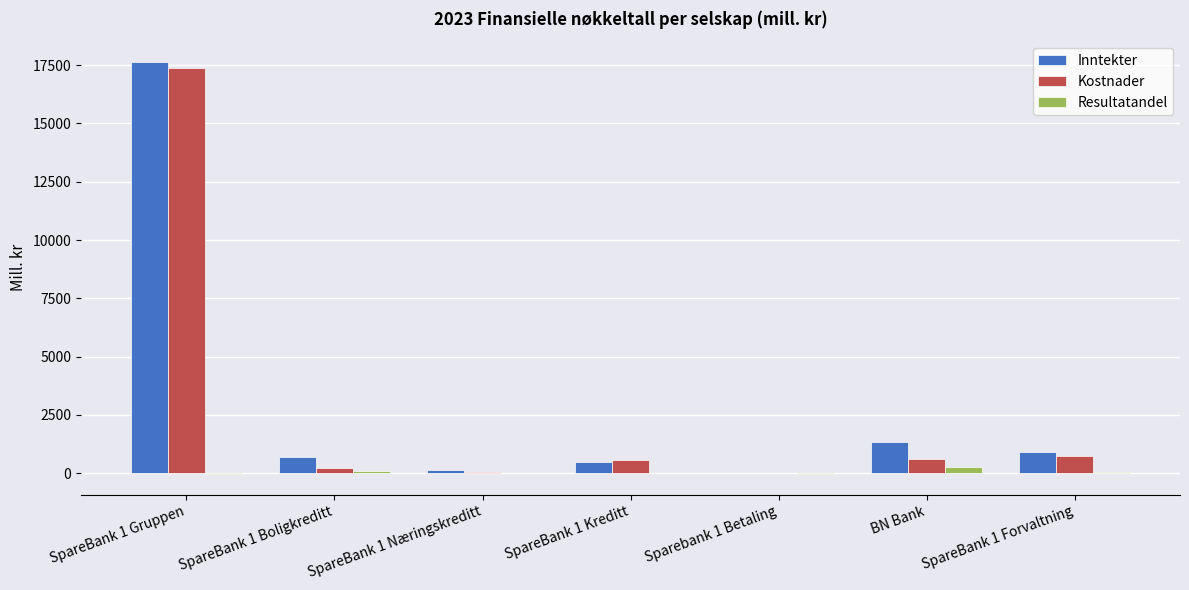

What is the sum of all Resultatandel values?

316